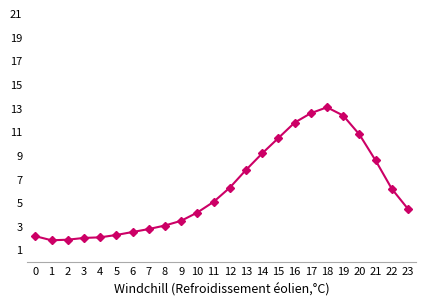

At which category does the chart reach its peak across all series?

18